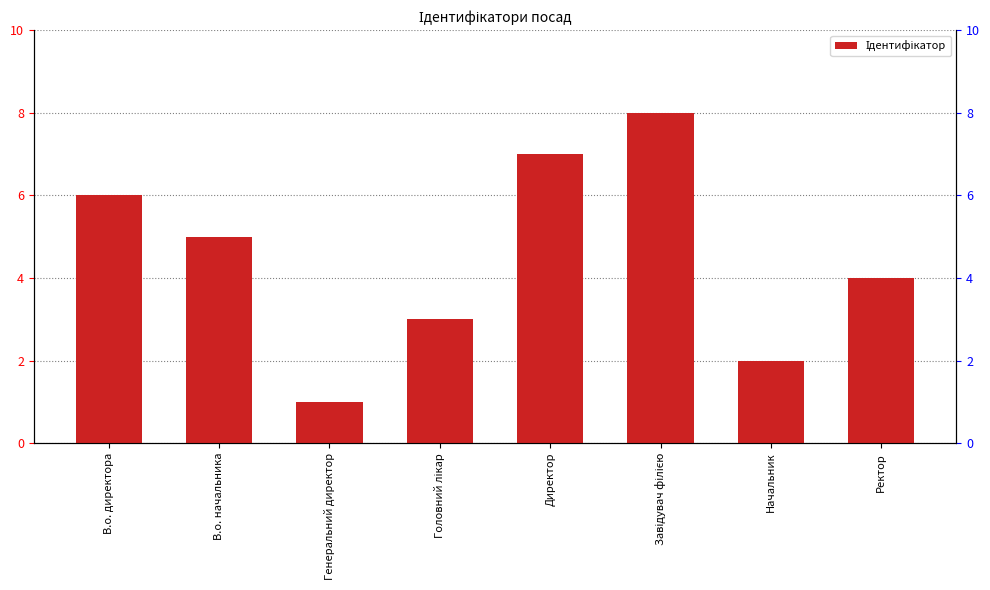

Which has a higher value, Ректор or В.о. директора?

В.о. директора